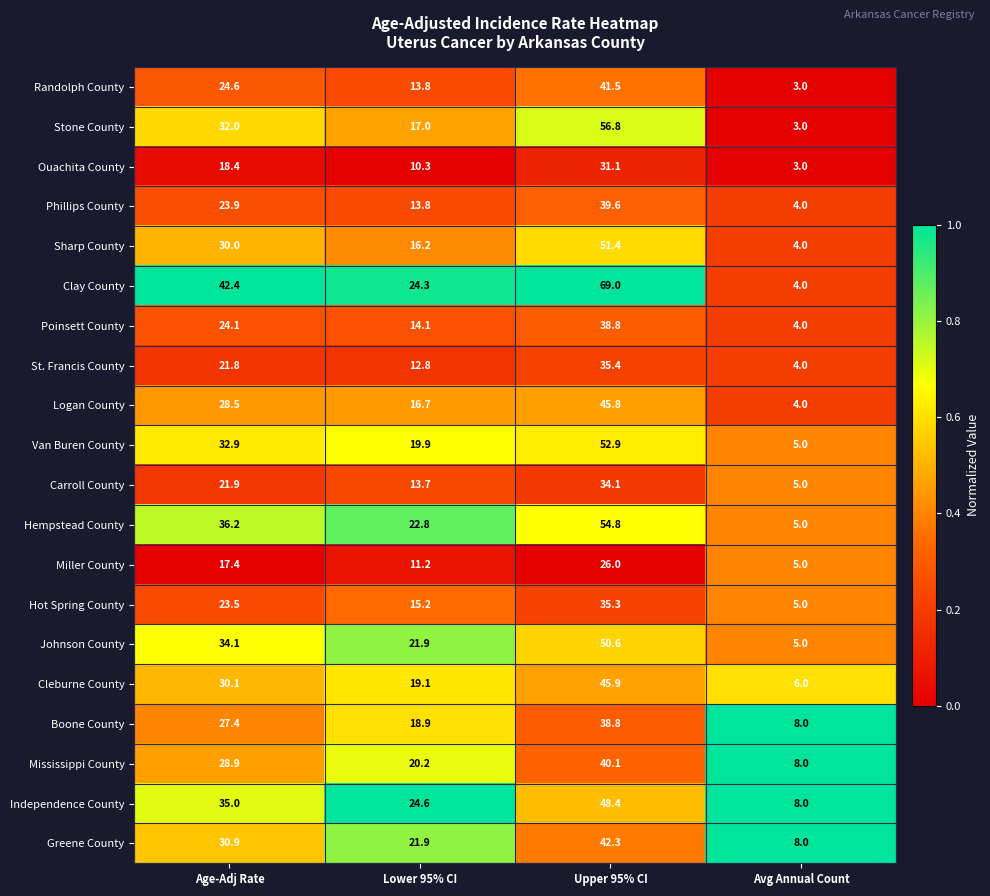

Count the number of data series in this chart.

20